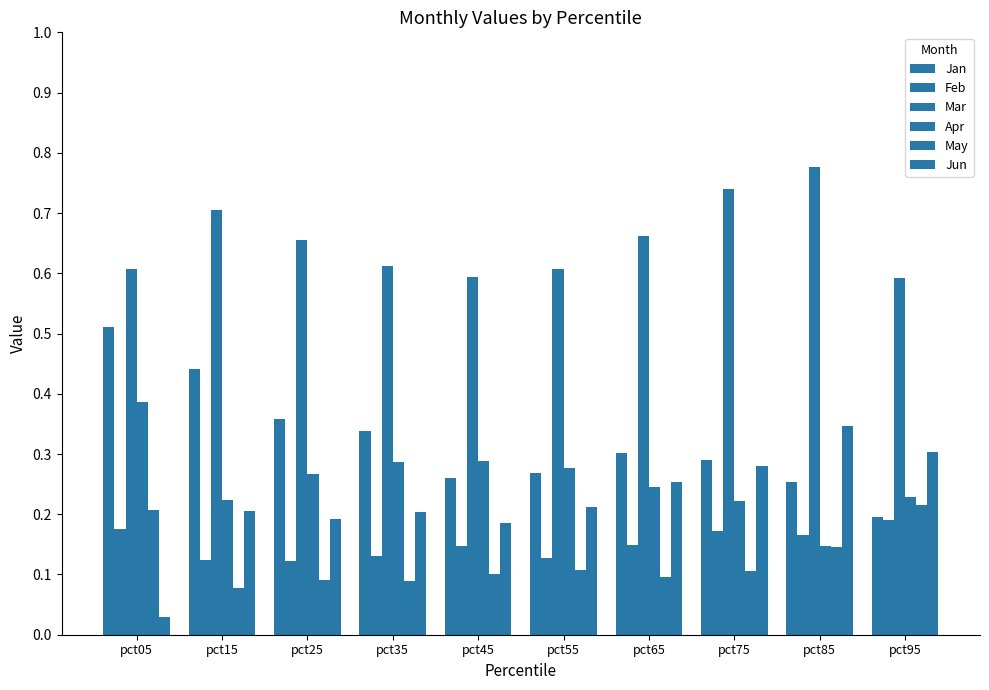

Which series has the widest spread of values?

Jun